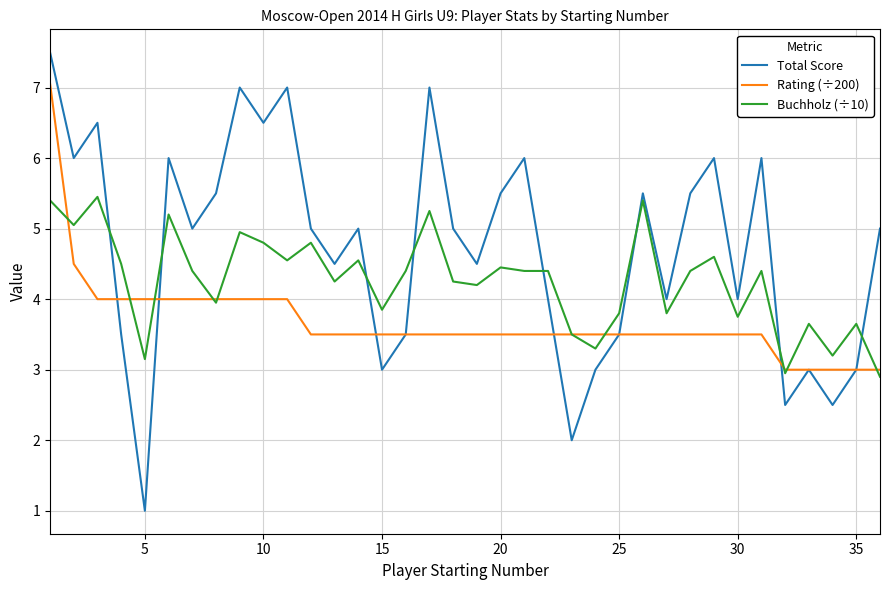

How many intersections are there between Buchholz (÷10) and Total Score?

8